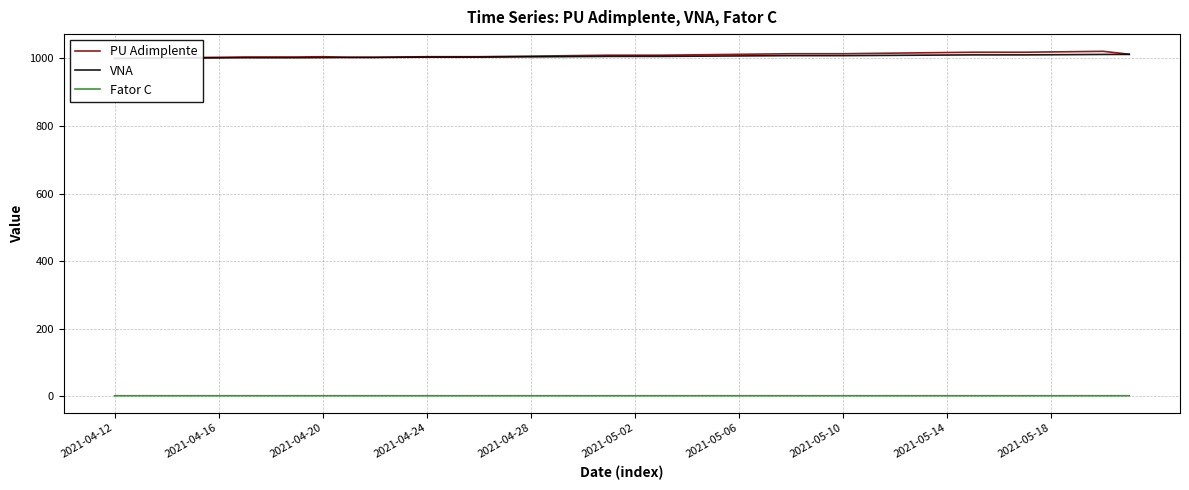

Does the chart display data point markers on the line(s)?

No